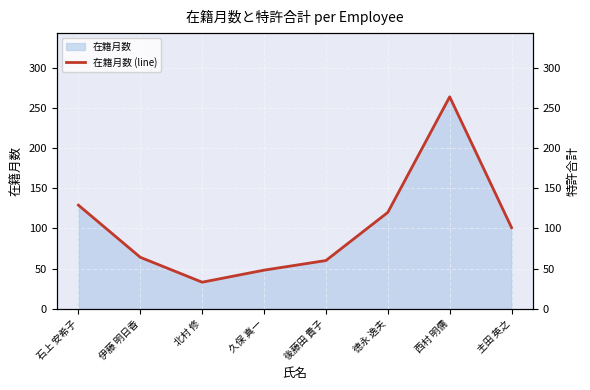

What is the smallest value displayed?

33